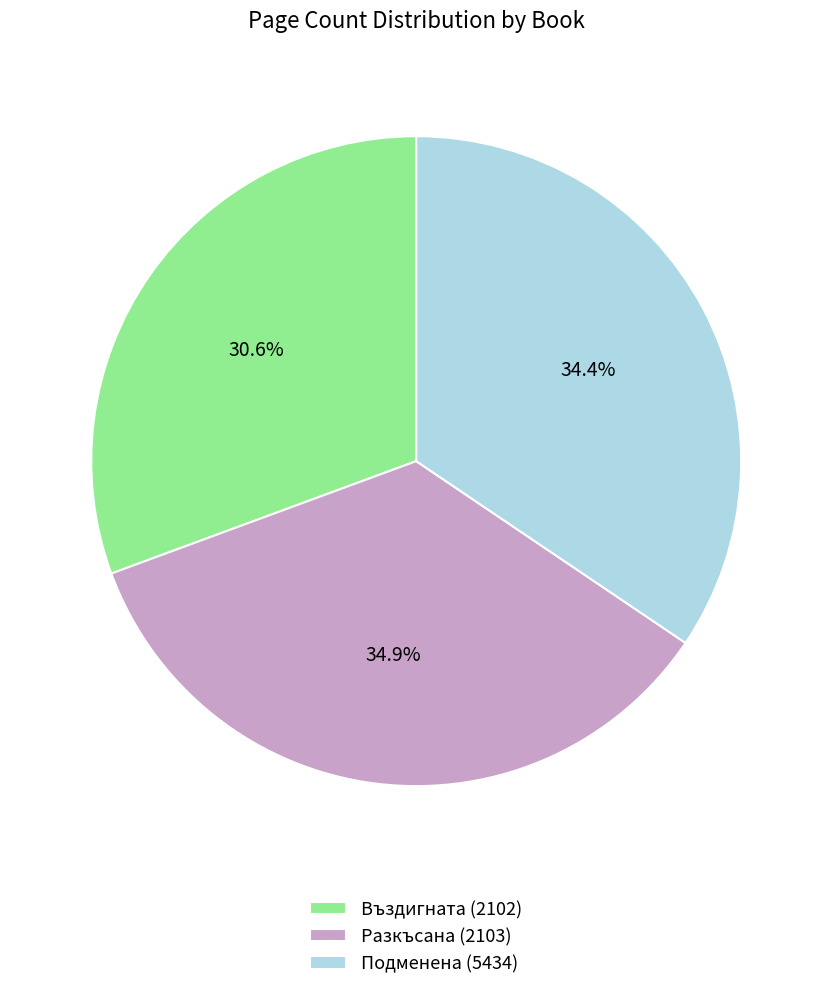

To the nearest percent, what is the difference between the Въздигната (2102) and Подменена (5434) slice percentages?

4%